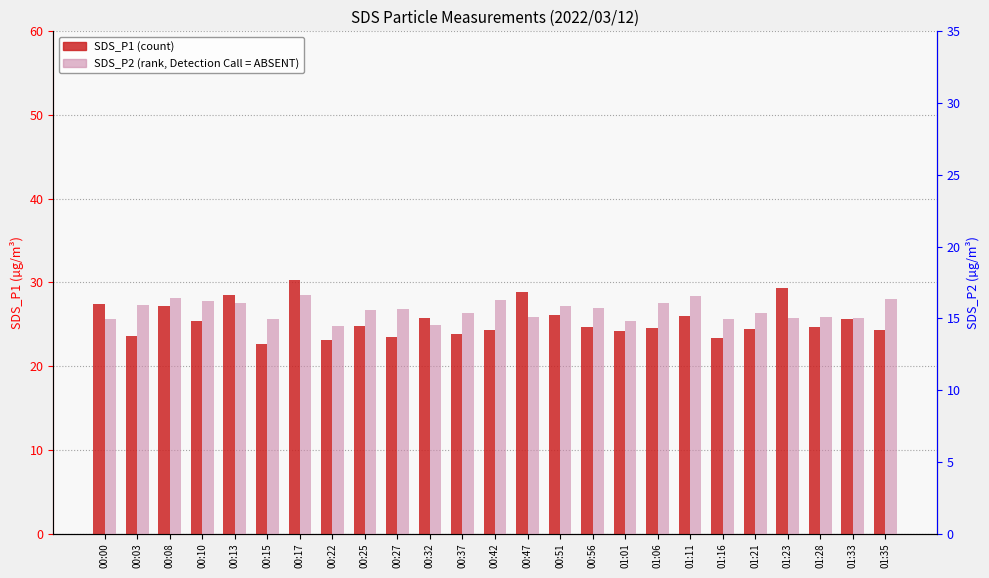

Reading left to right, extract all data points from this chart.

SDS_P1: 27.5	23.6	27.2	25.4	28.4	22.6	30.4	23.1	24.8	23.5	25.8	23.8	24.3	28.9	26.1	24.7	24.2	24.6	26.0	23.4	24.4	29.3	24.6	25.6	24.3
SDS_P2: 15.0	15.9	16.4	16.2	16.1	14.9	16.6	14.5	15.6	15.7	14.5	15.3	16.3	15.1	15.8	15.7	14.8	16.1	16.6	14.9	15.4	15.1	15.1	15.0	16.3